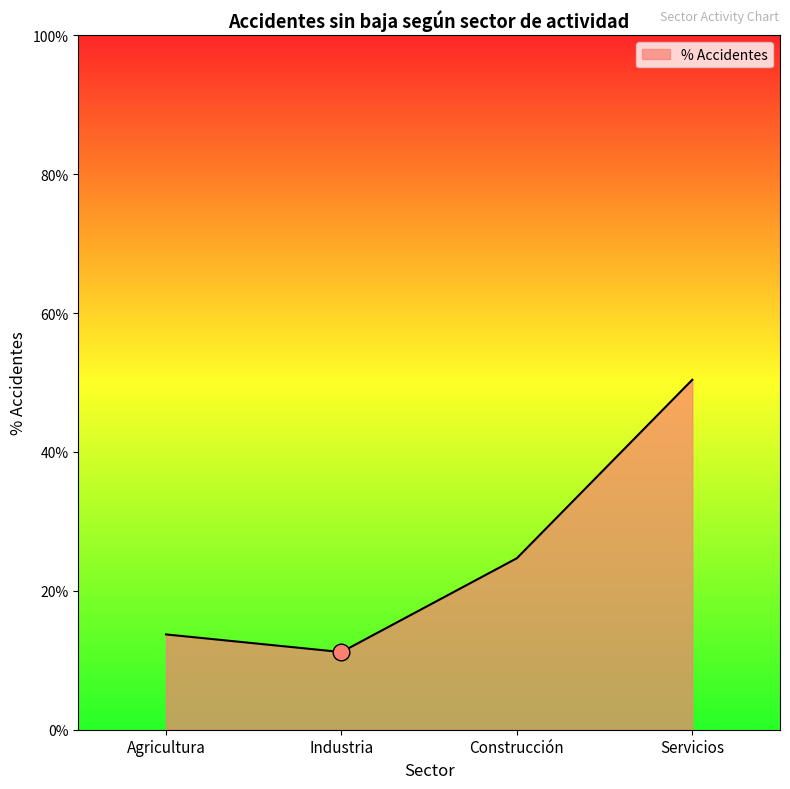

What is the ratio of the value at Industria to the value at Construcción?

0.5